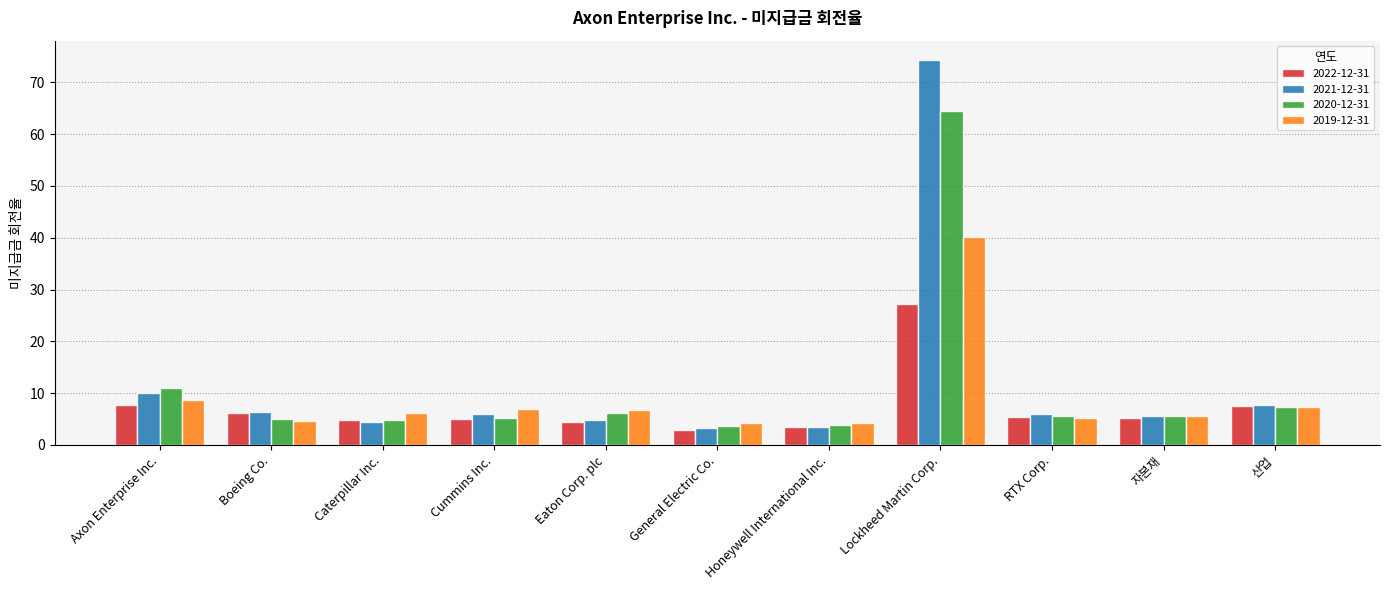

Which series has the widest spread of values?

2021-12-31